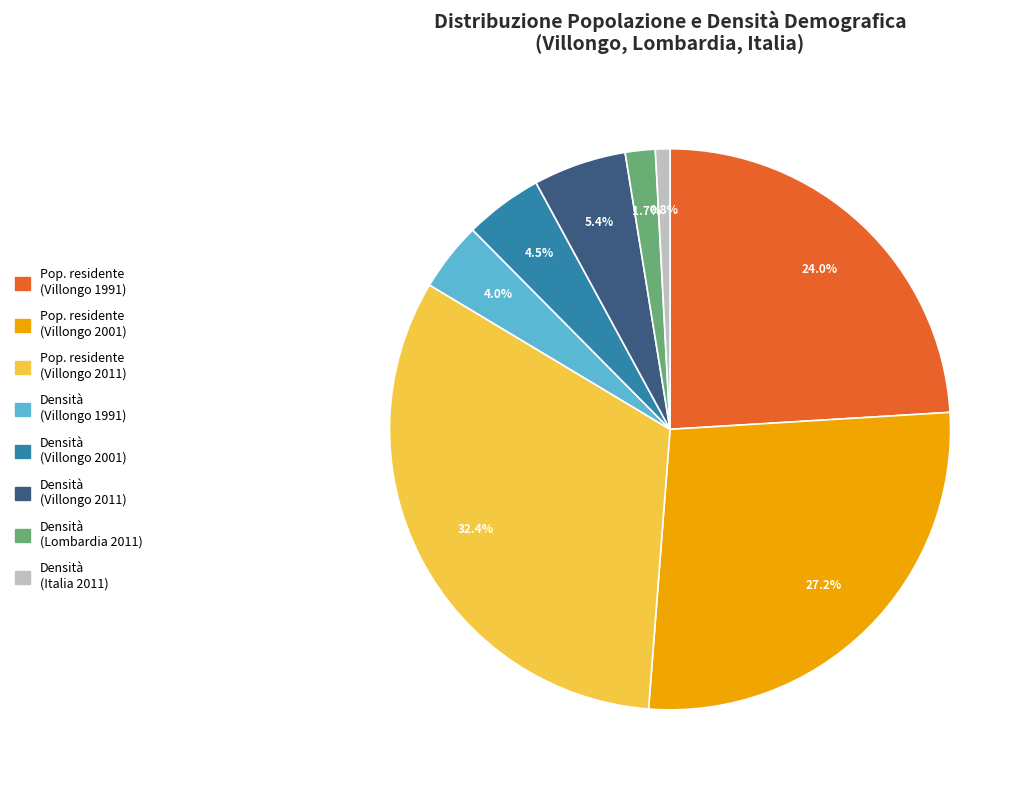

Does Pop. residente (Villongo 2001) account for over 50% of the chart?

No